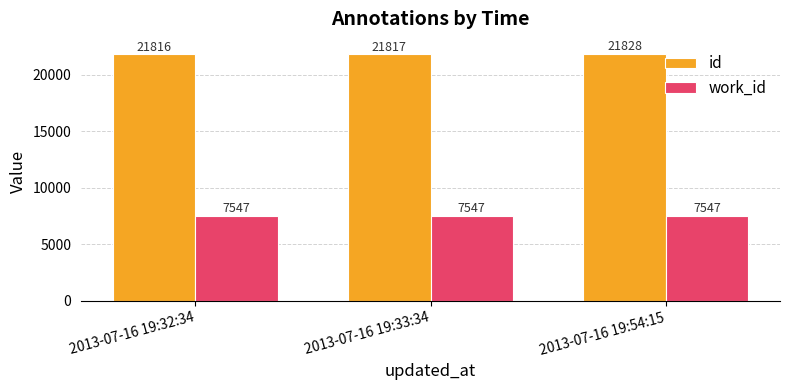

At 2013-07-16 19:54:15, list the series in order from smallest to largest.

work_id, id